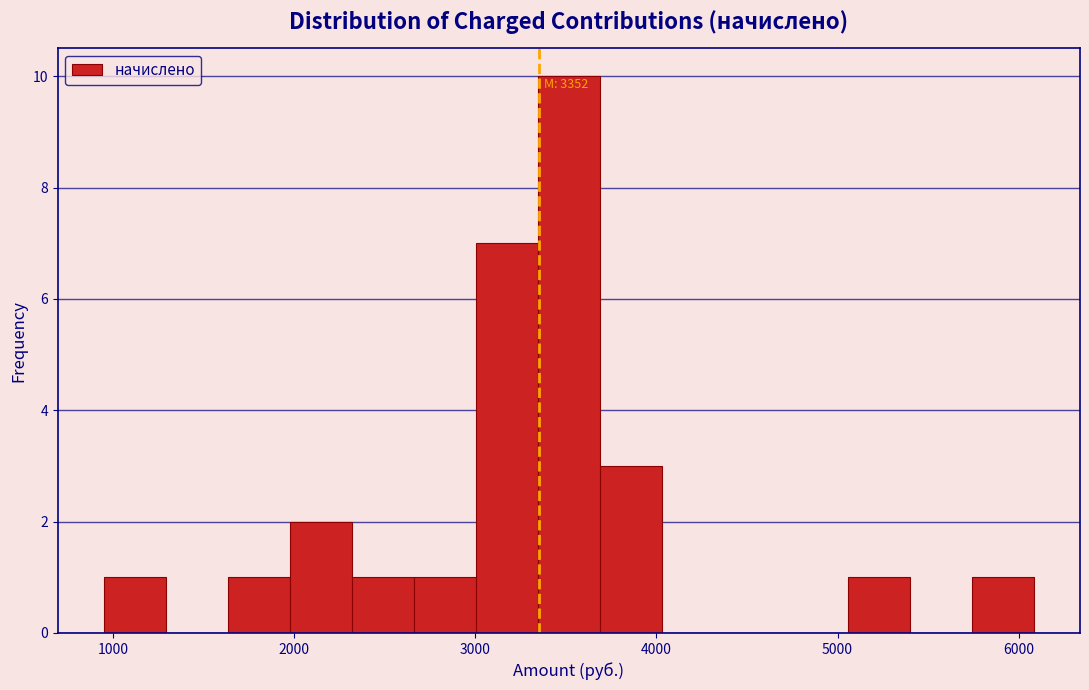

Around what value on the x-axis is the tallest bar? Give the approximate position of its centre, as read against the axis.

3500